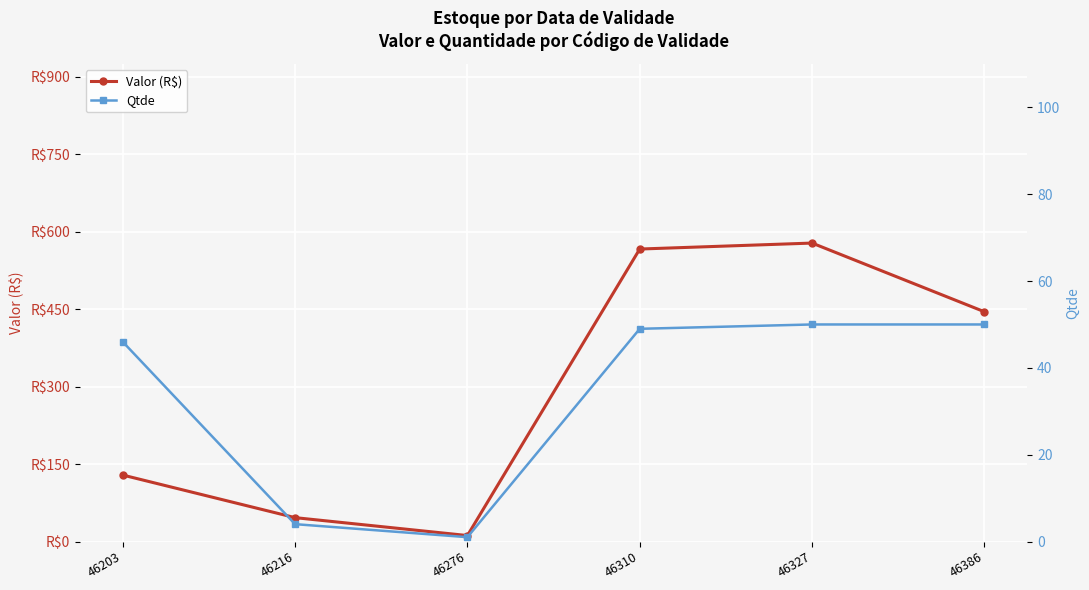

Between 46216 and 46276, which series saw the biggest shift?

Valor (R$)